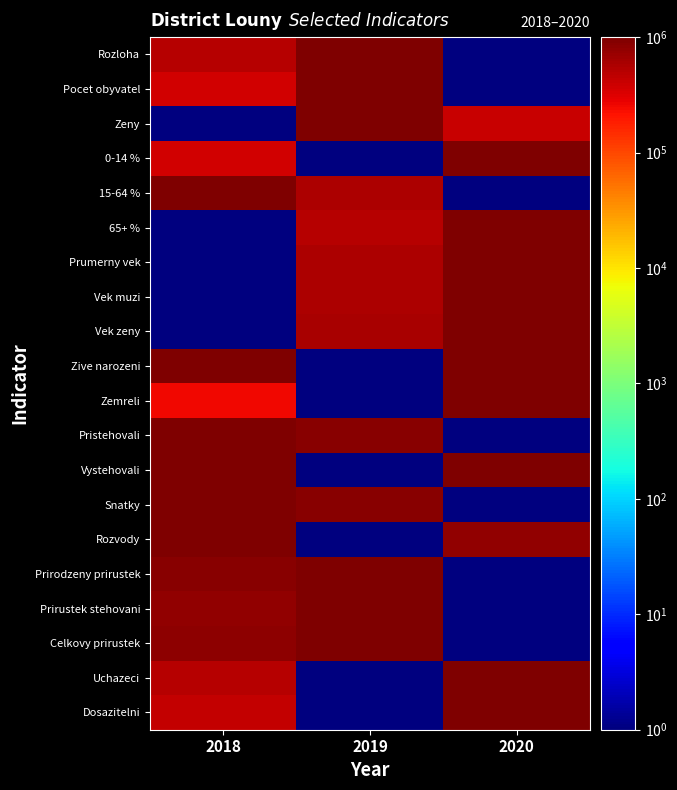

Reading right to left, what are all the values shown in this chart?

Rozloha: 2020=1.0	2019=1000000.0	2018=496615.6
Pocet obyvatel: 2020=1.0	2019=1000000.0	2018=373089.3
Zeny: 2020=405661.0	2019=1000000.0	2018=1.0
0-14 %: 2020=1000000.0	2019=1.0	2018=364907.7
15-64 %: 2020=1.0	2019=581732.2	2018=1000000.0
65+ %: 2020=1000000.0	2019=515999.9	2018=1.0
Prumerny vek: 2020=1000000.0	2019=582400.7	2018=1.0
Vek muzi: 2020=1000000.0	2019=573591.5	2018=1.0
Vek zeny: 2020=1000000.0	2019=605584.5	2018=1.0
Zive narozeni: 2020=1000000.0	2019=1.0	2018=1000000.0
Zemreli: 2020=1000000.0	2019=1.0	2018=258537.3
Pristehovali: 2020=1.0	2019=895105.0	2018=1000000.0
Vystehovali: 2020=1000000.0	2019=1.0	2018=971153.9
Snatky: 2020=1.0	2019=869565.3	2018=1000000.0
Rozvody: 2020=783784.0	2019=1.0	2018=1000000.0
Prirodzeny prirustek: 2020=1.0	2019=1000000.0	2018=882062.0
Prirustek stehovani: 2020=1.0	2019=1000000.0	2018=803951.6
Celkovy prirustek: 2020=1.0	2019=1000000.0	2018=829170.2
Uchazeci: 2020=1000000.0	2019=1.0	2018=509151.9
Dosazitelni: 2020=1000000.0	2019=1.0	2018=424483.9